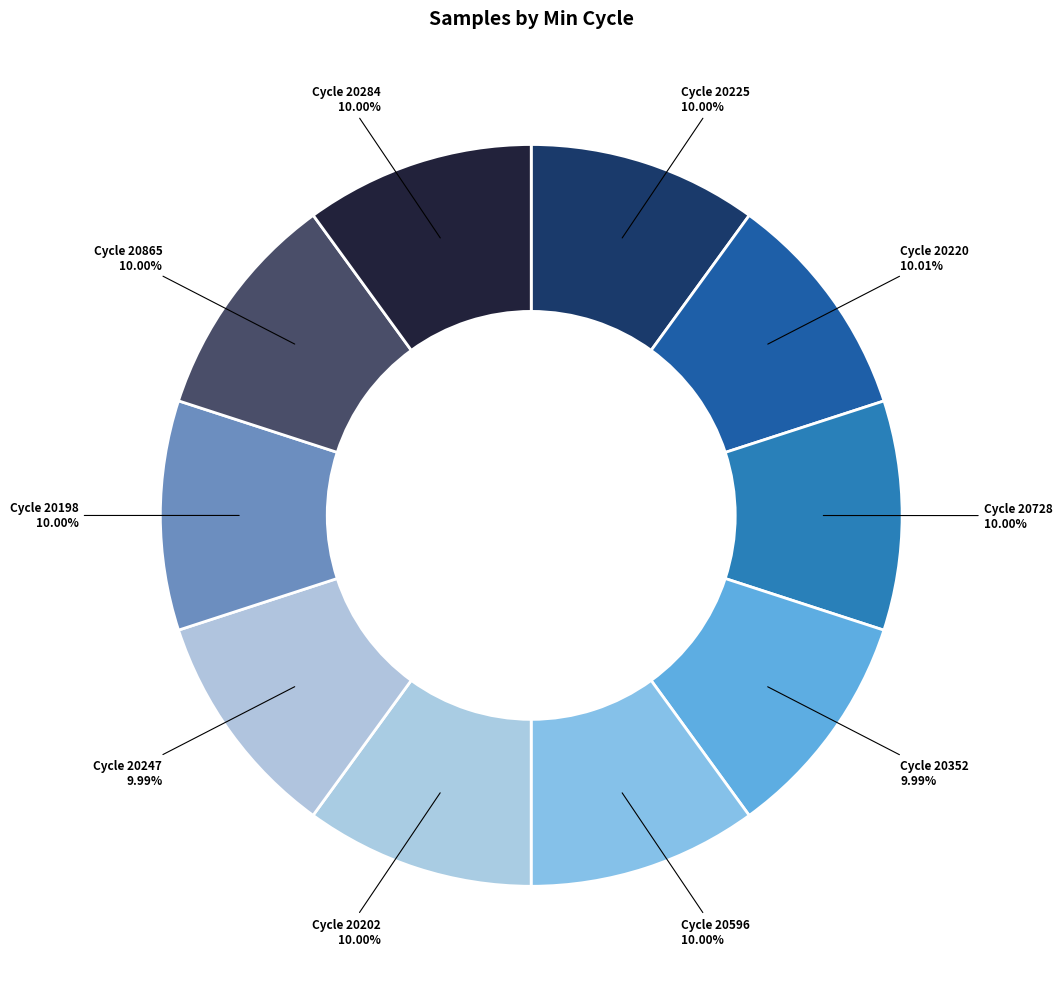

How many slices are in this pie chart?

10